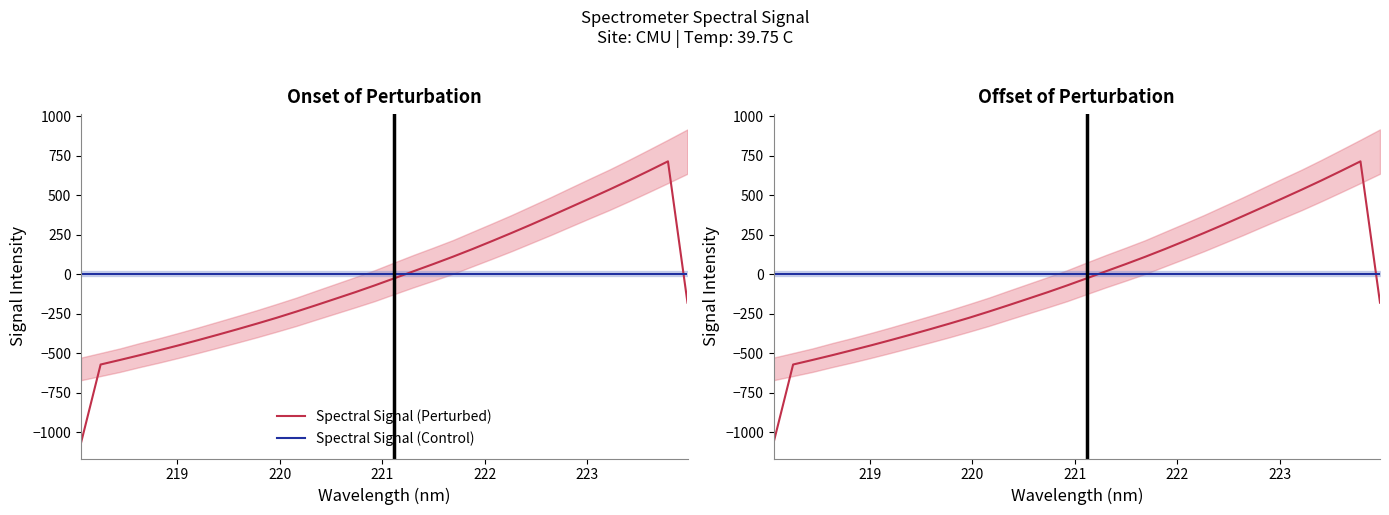

How many interior local peaks does the Spectral Signal (Perturbed) series have?

1